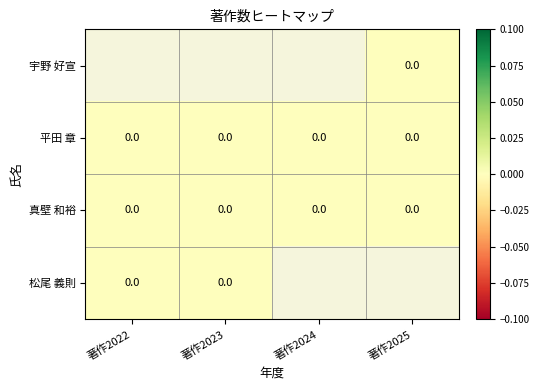

Rank the categories by 平田 章 value from highest to lowest.

著作2022, 著作2023, 著作2024, 著作2025